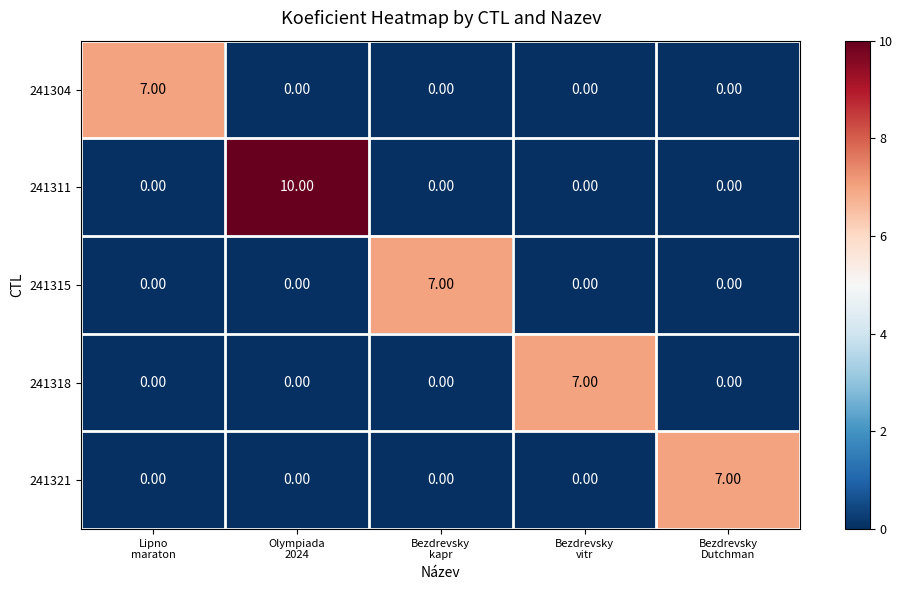

Which series has the largest range (max minus min)?

241311